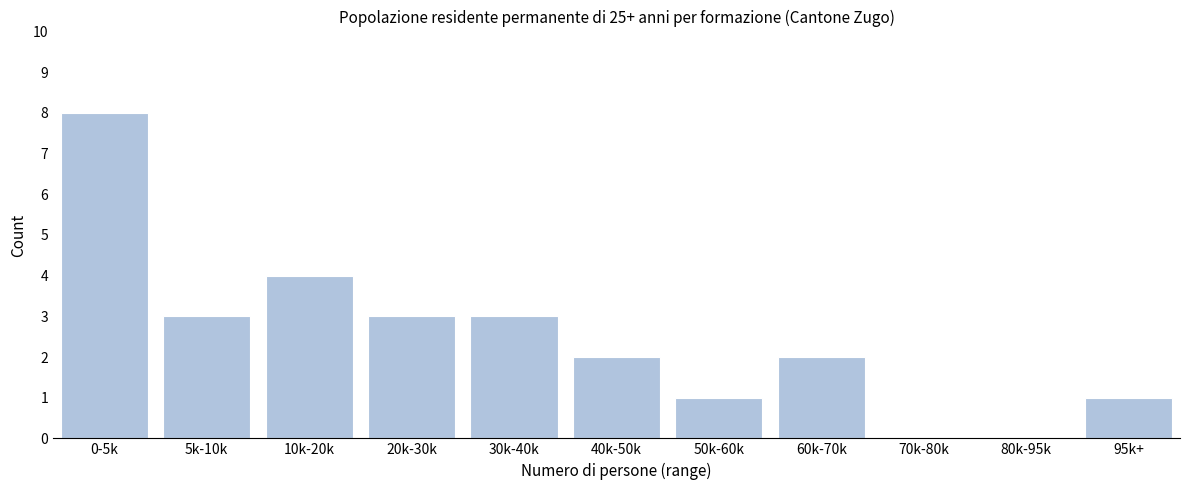

Reading left to right, what are all the values shown in this chart?

0-5k=8	5k-10k=3	10k-20k=4	20k-30k=3	30k-40k=3	40k-50k=2	50k-60k=1	60k-70k=2	70k-80k=0	80k-95k=0	95k+=1